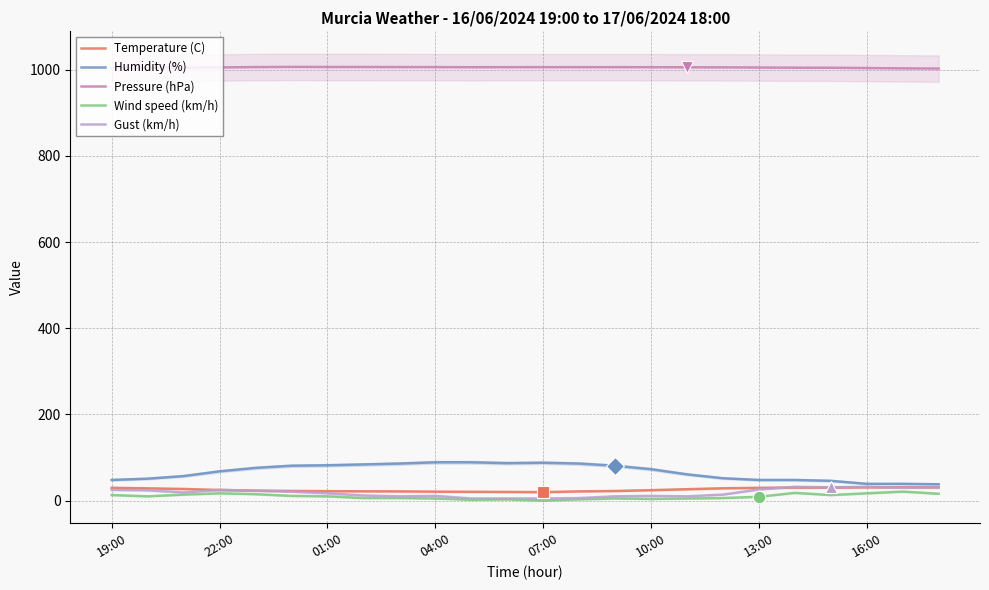

The Wind speed (km/h) series shows 1.7 at 13. True or false?

False